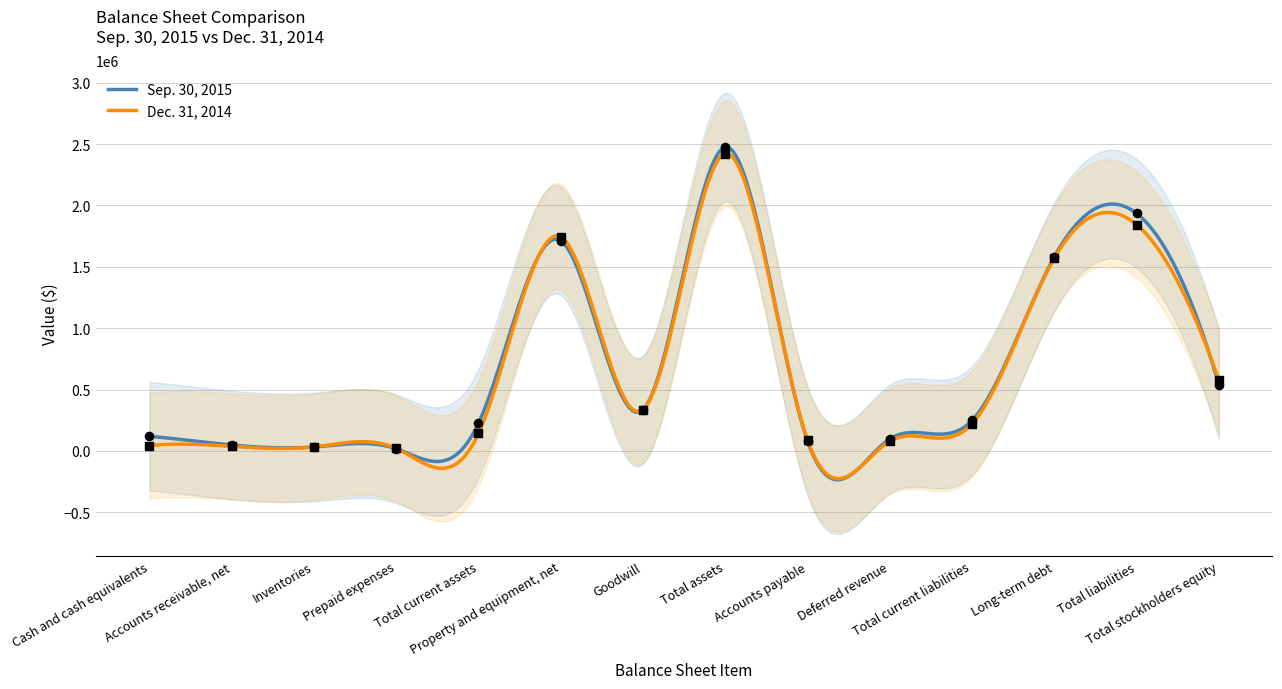

Is the value of Sep. 30, 2015 at Prepaid expenses greater than the value of Dec. 31, 2014 at Total current assets?

No